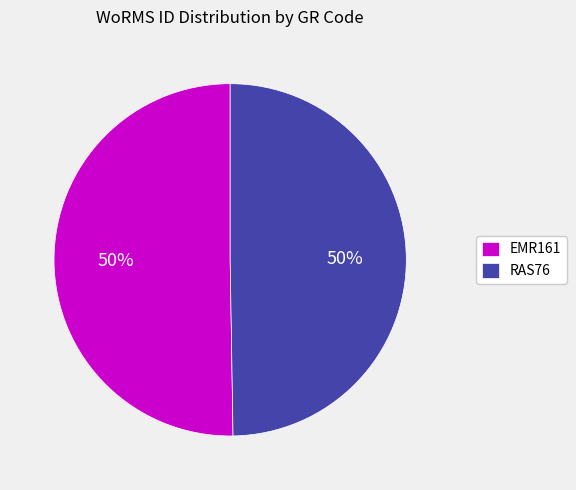

Combined, do RAS76 and EMR161 account for over 50%?

Yes